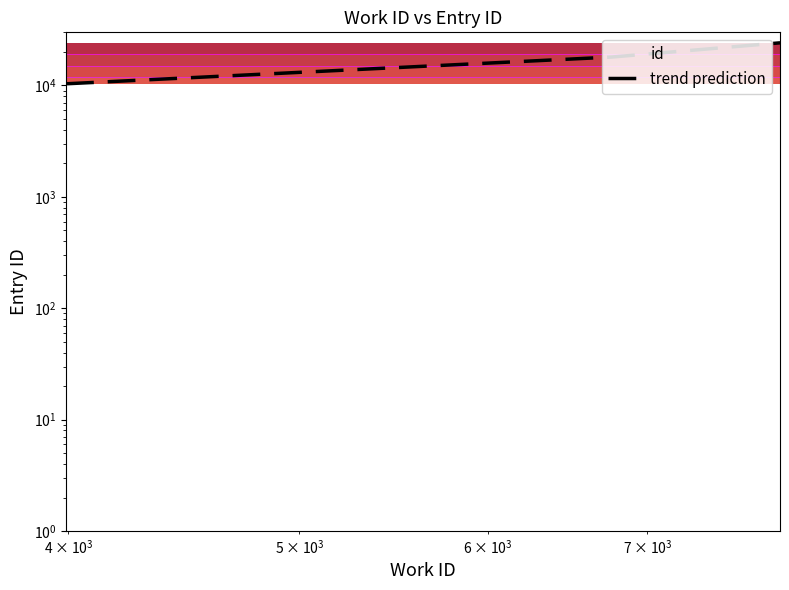

The chart shows a value of 14069 at $\mathdefault{10^{4}}$. True or false?

False